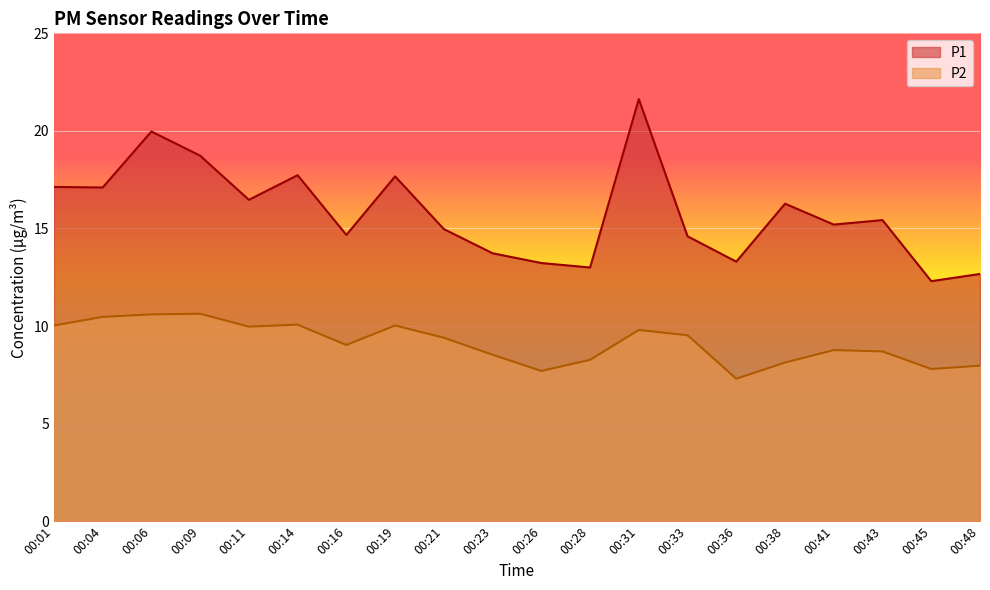

The P1 series shows 16.5 at 00:11. True or false?

True